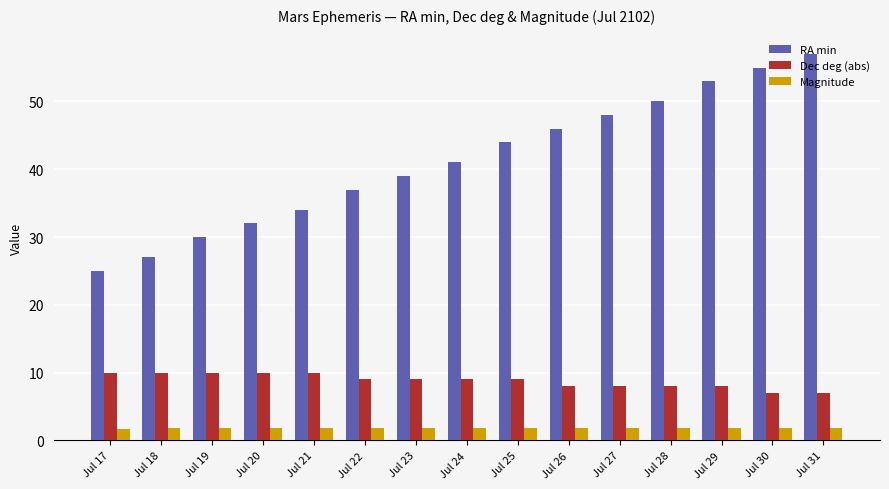

Which series has the largest total across all categories?

RA min